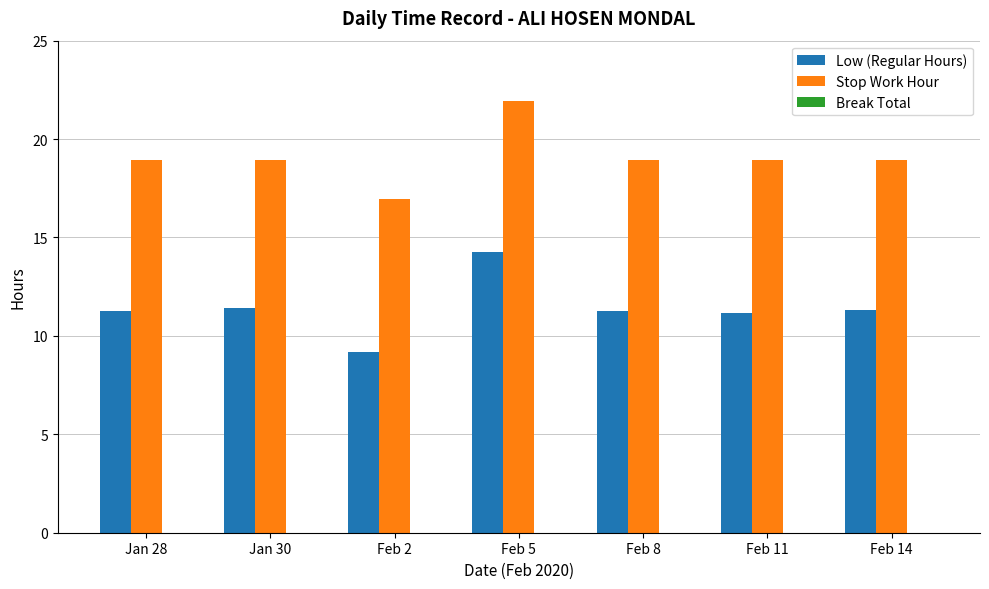

Which series changed the most between Feb 2 and Feb 14?

Low (Regular Hours)